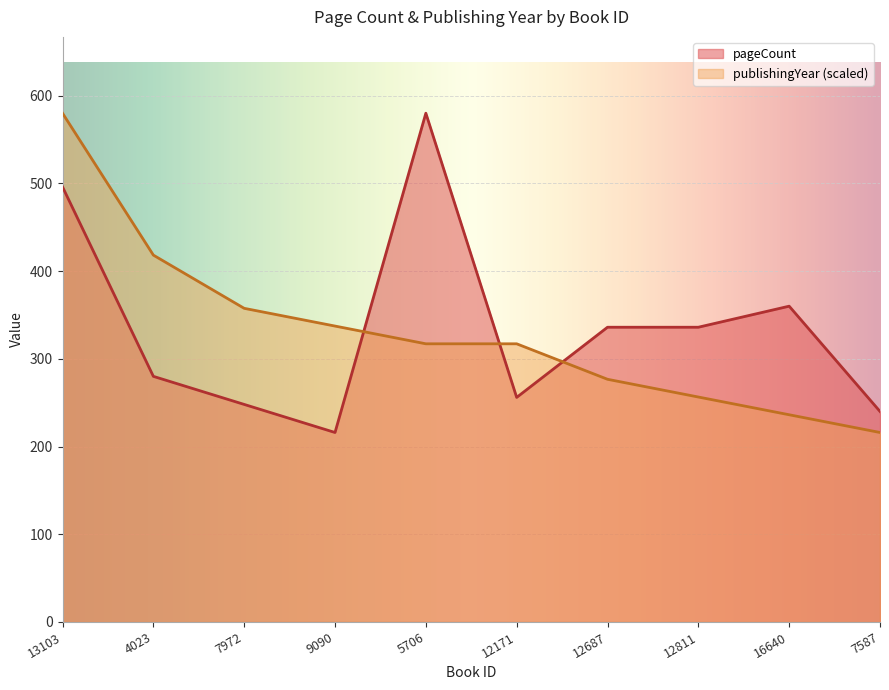

True or false: pageCount has a value of 104.0 at 12171.

False